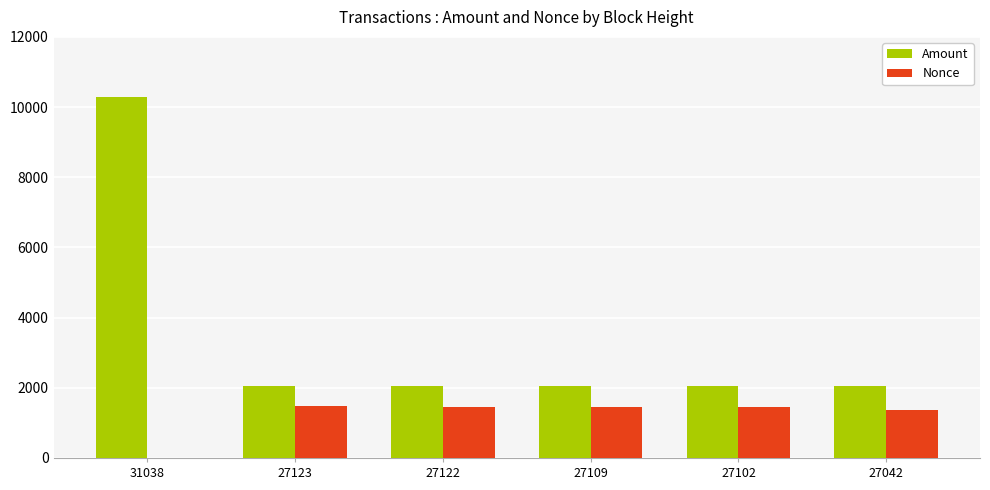

What is the maximum value for Nonce?

1474.0